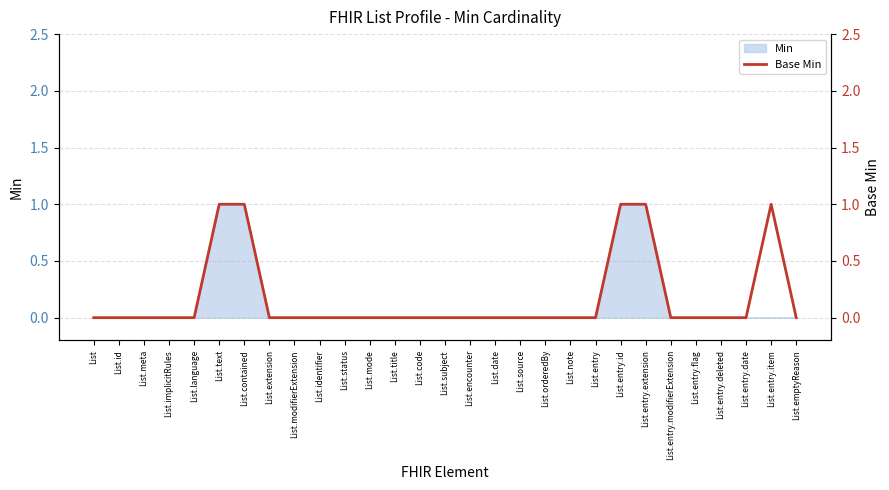

Read the value at List.entry.item.

1